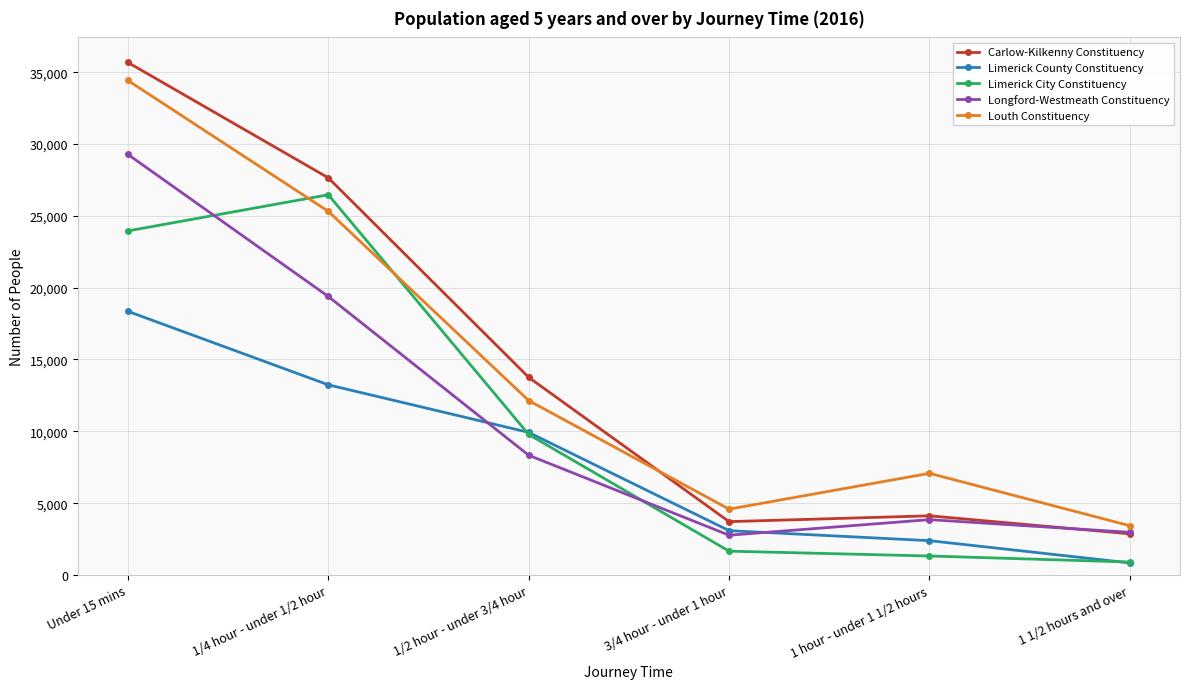

What is the sum of the Carlow-Kilkenny Constituency values at Under 15 mins and 1/4 hour - under 1/2 hour?

63325